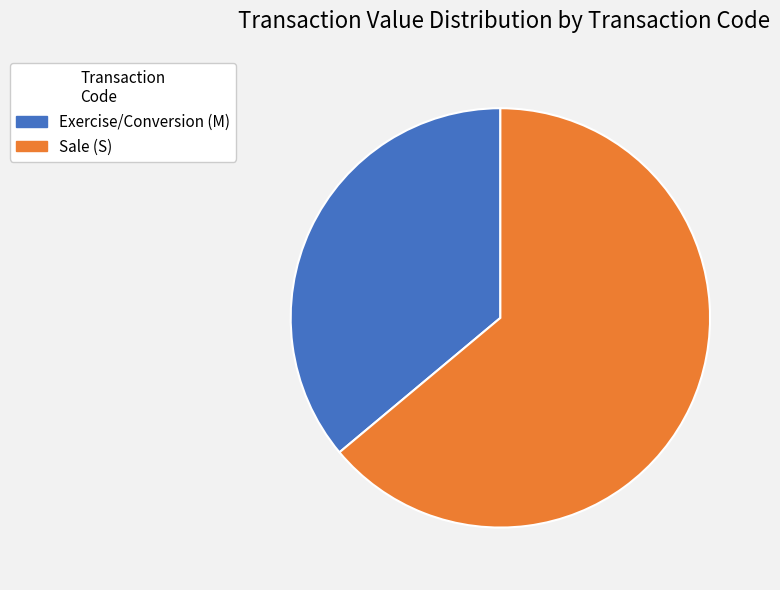

Is it true that Sale (S) is 64% of the pie?

True